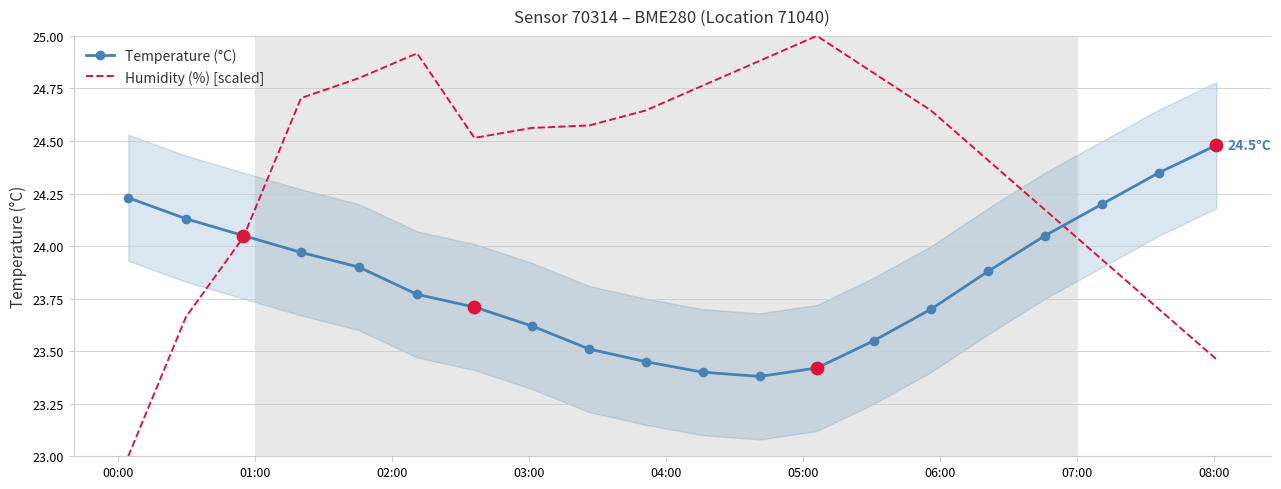

What is the highest value of the Temperature (°C) series?

24.5